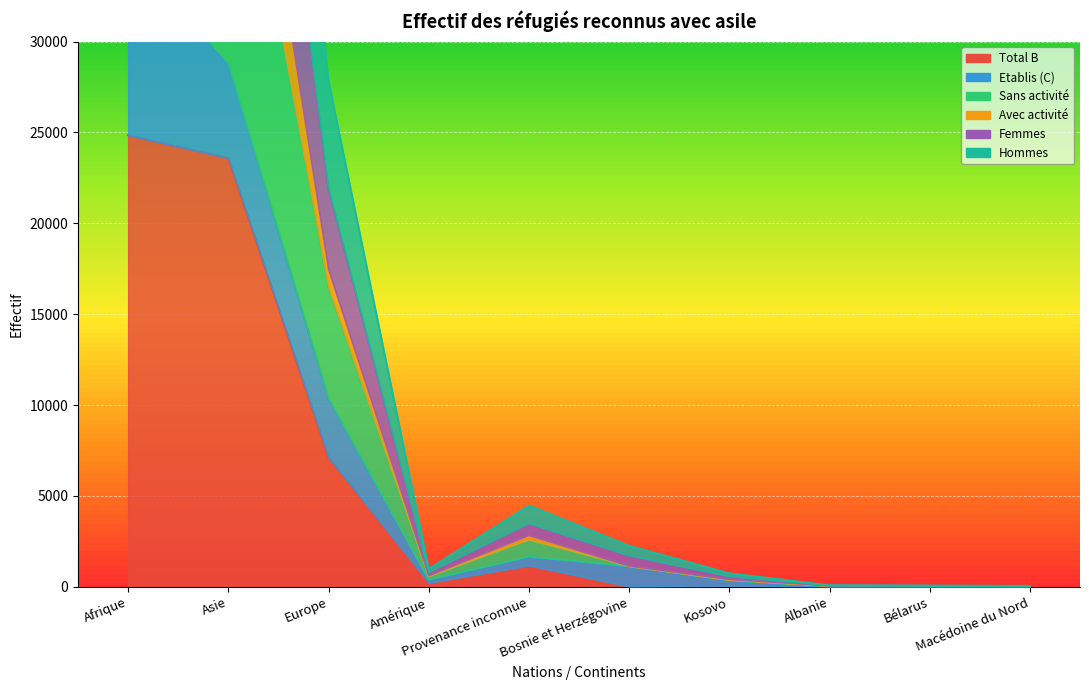

How many data points in Femmes are above 1118?

4